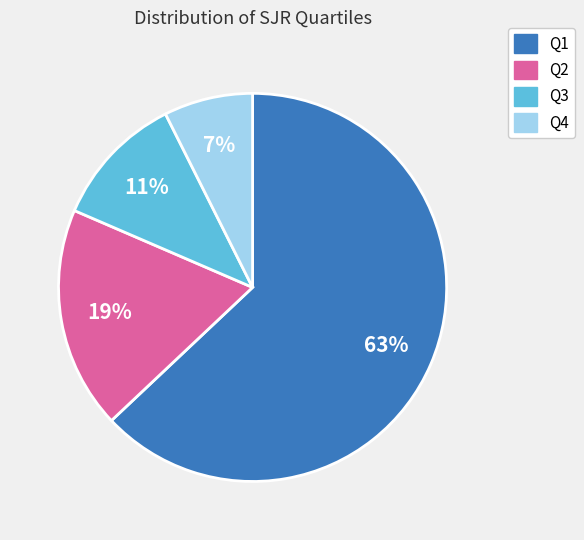

Combined, do Q4 and Q1 account for over 50%?

Yes